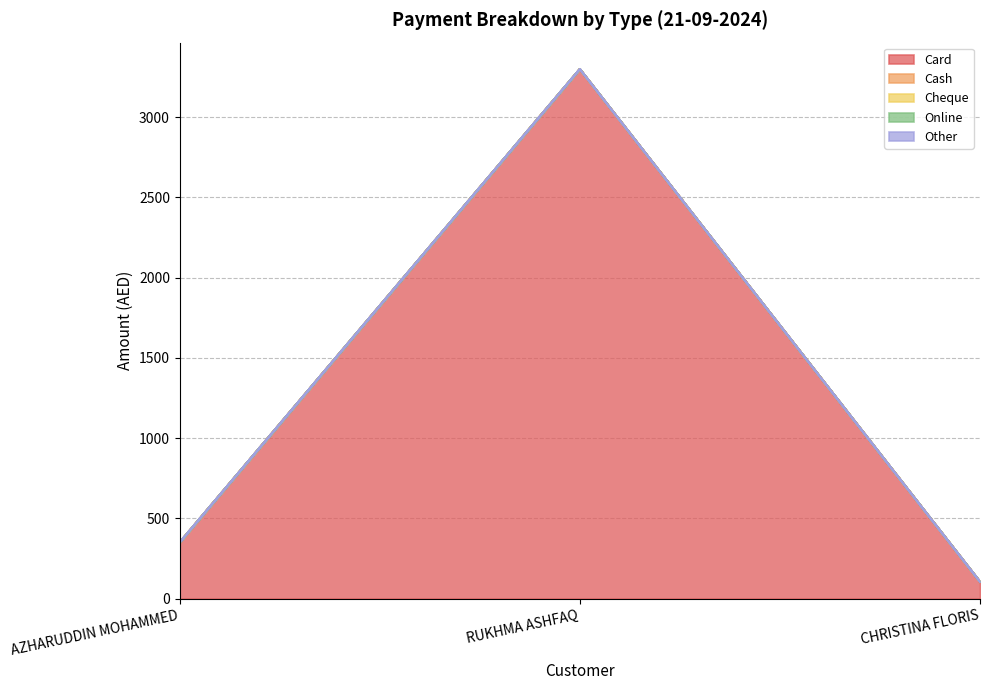

What is the label of the 1st point from the right?

CHRISTINA FLORIS